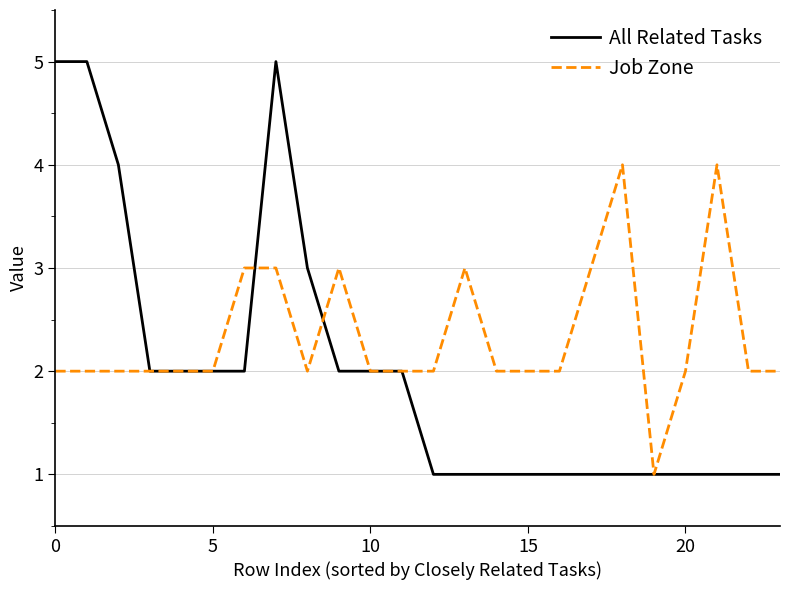

Which series has the largest total across all categories?

Job Zone